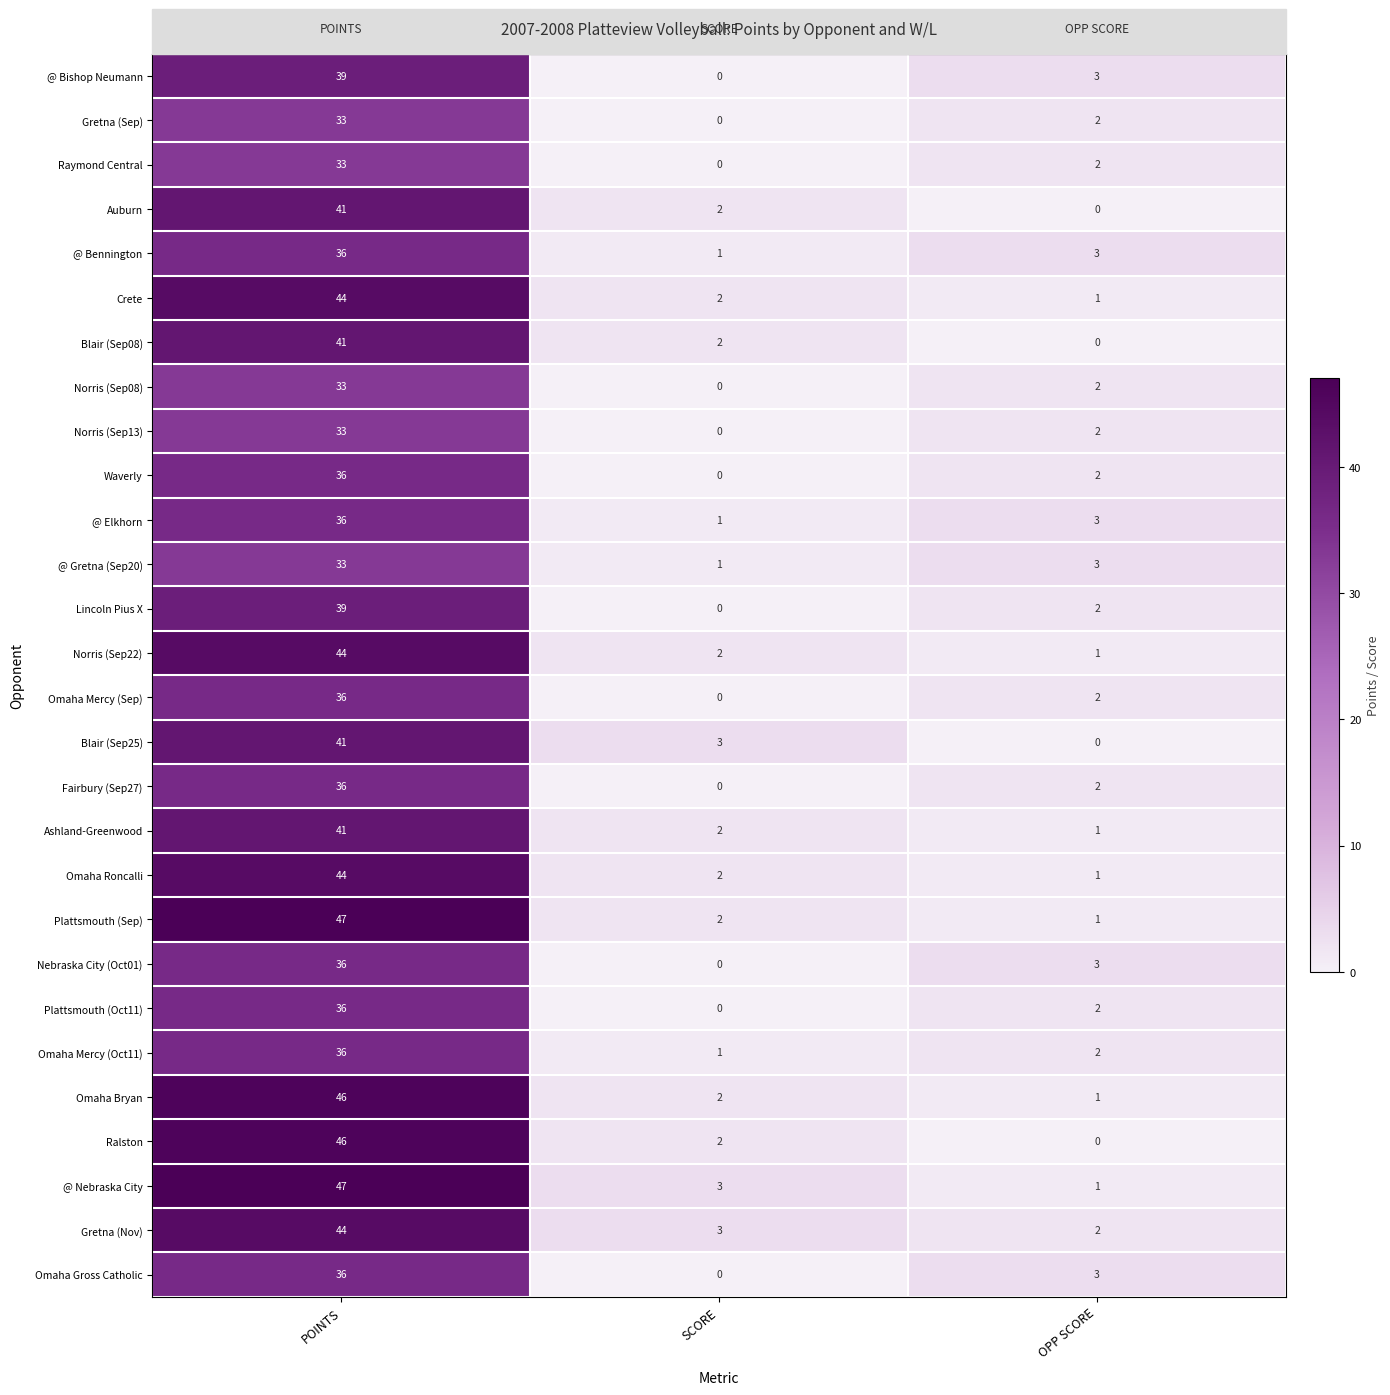

What is the difference between the highest and lowest values at SCORE?

3